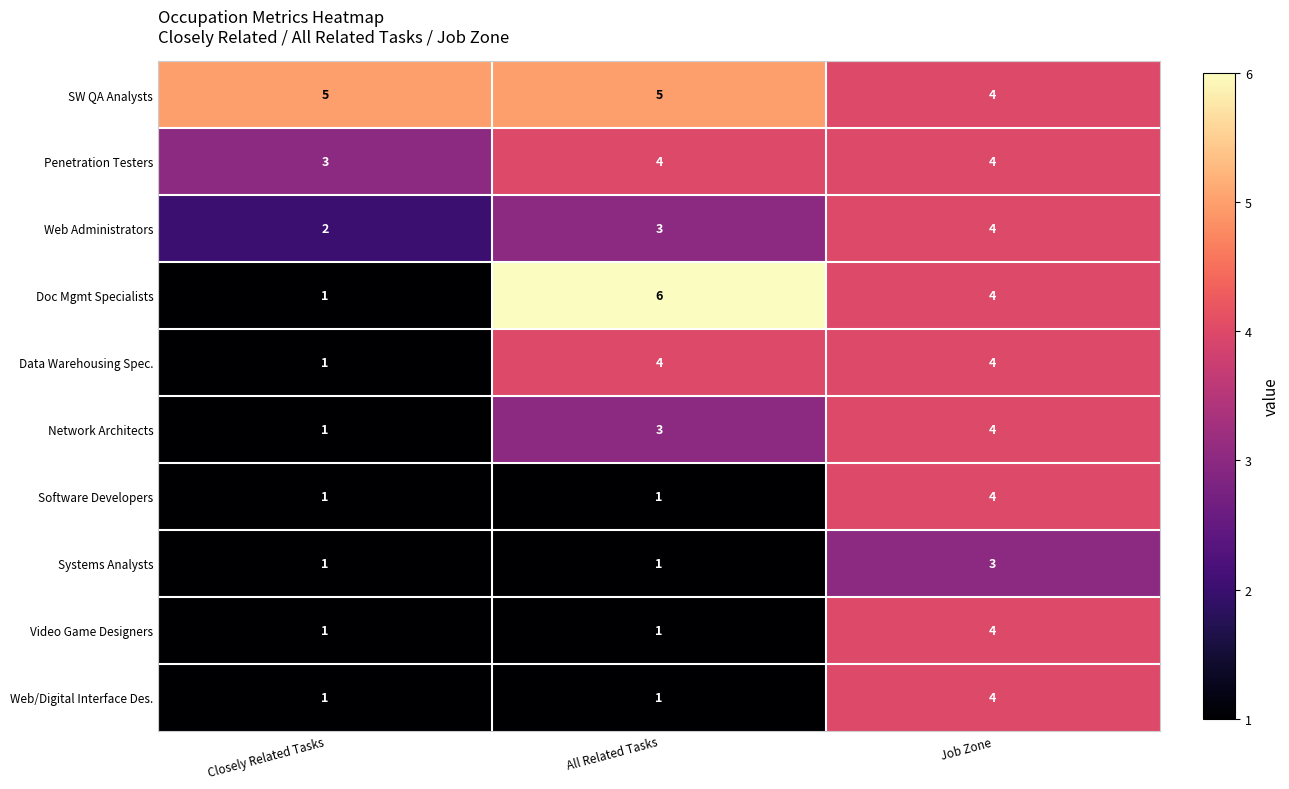

What is the minimum value for SW QA Analysts?

4